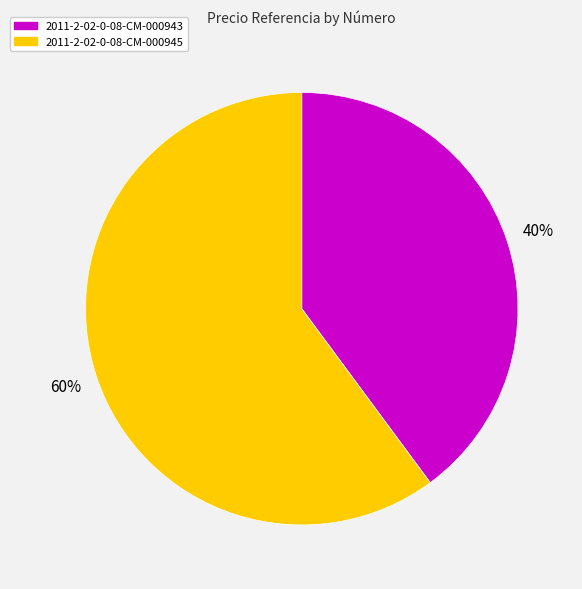

Combined, do 2011-2-02-0-08-CM-000943 and 2011-2-02-0-08-CM-000945 account for over 50%?

Yes